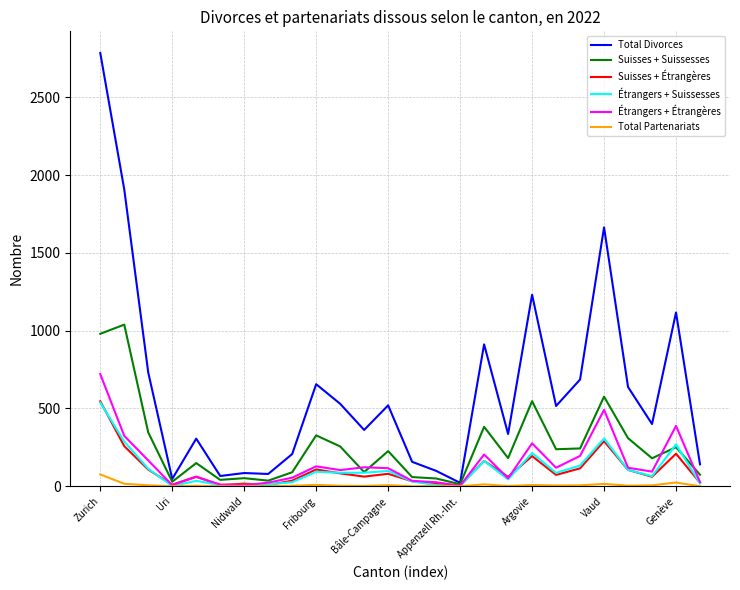

What is the maximum value shown in the chart?

2785